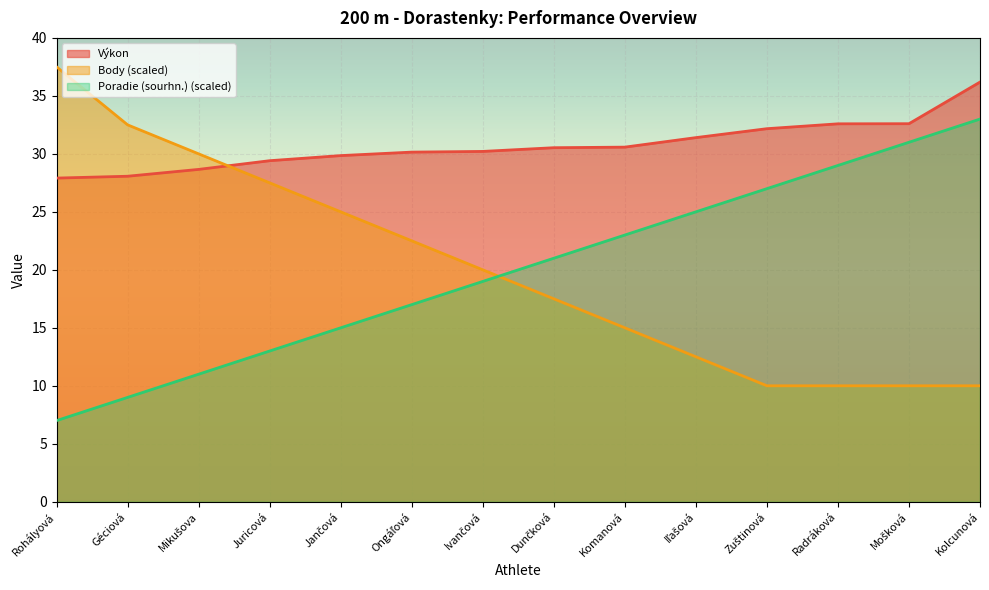

How many values in the Výkon series are below 30?

5